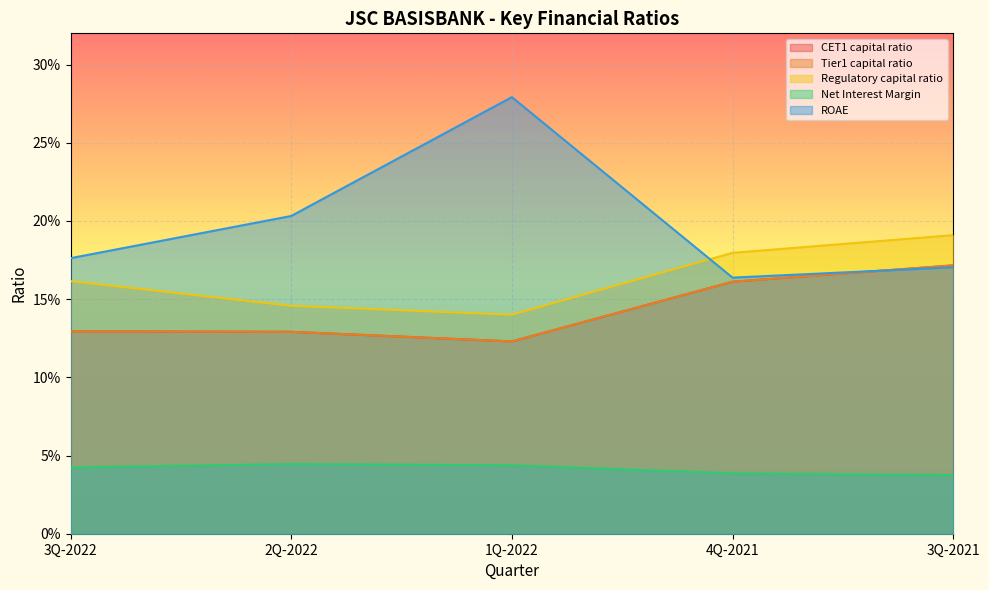

Count the number of data series in this chart.

5